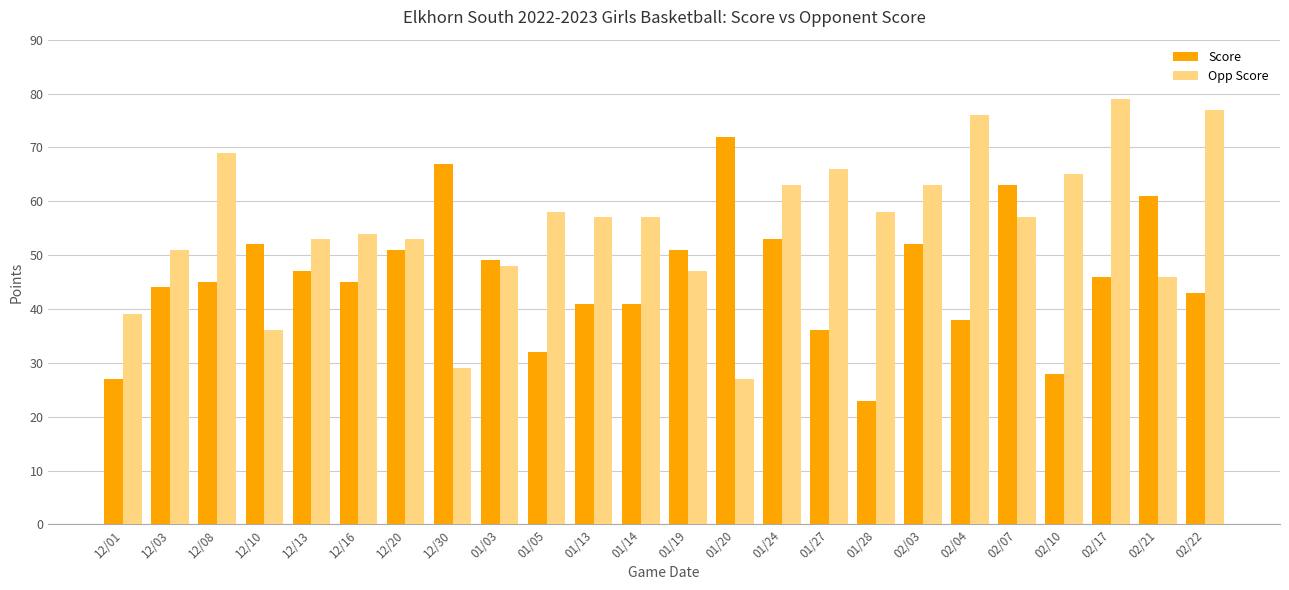

How many bars are there in each group?

2